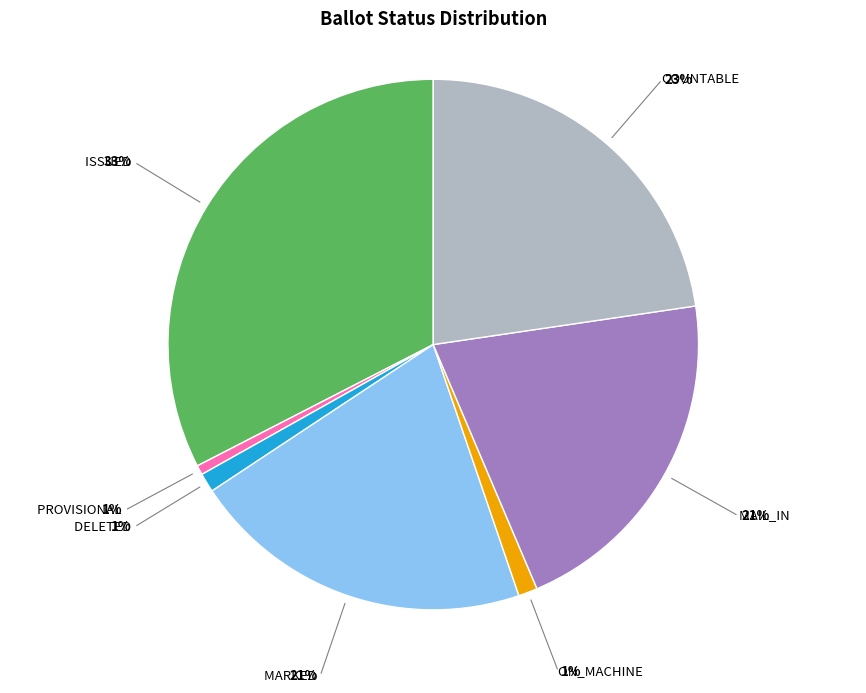

Is there a majority slice in this chart?

No